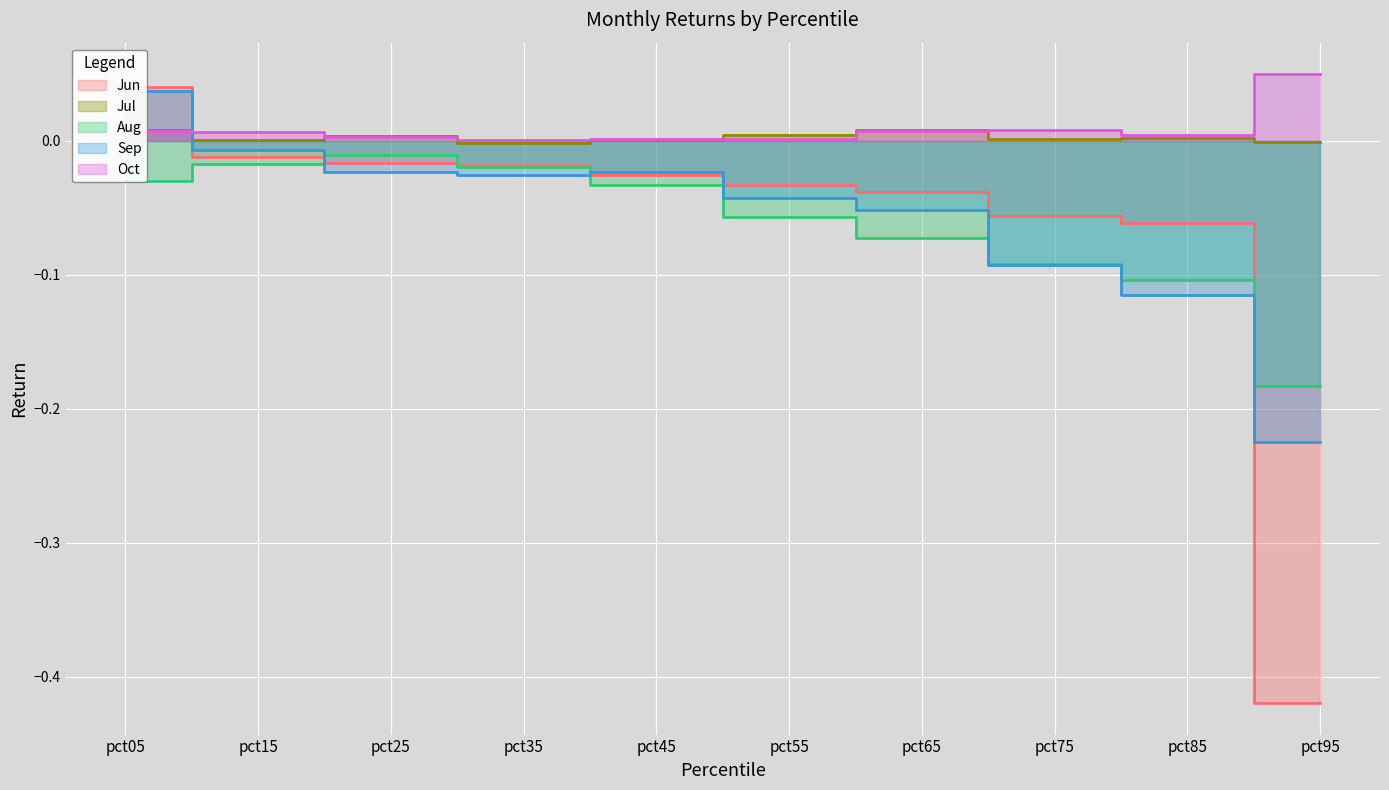

Read the Jun value at pct95.

-0.4